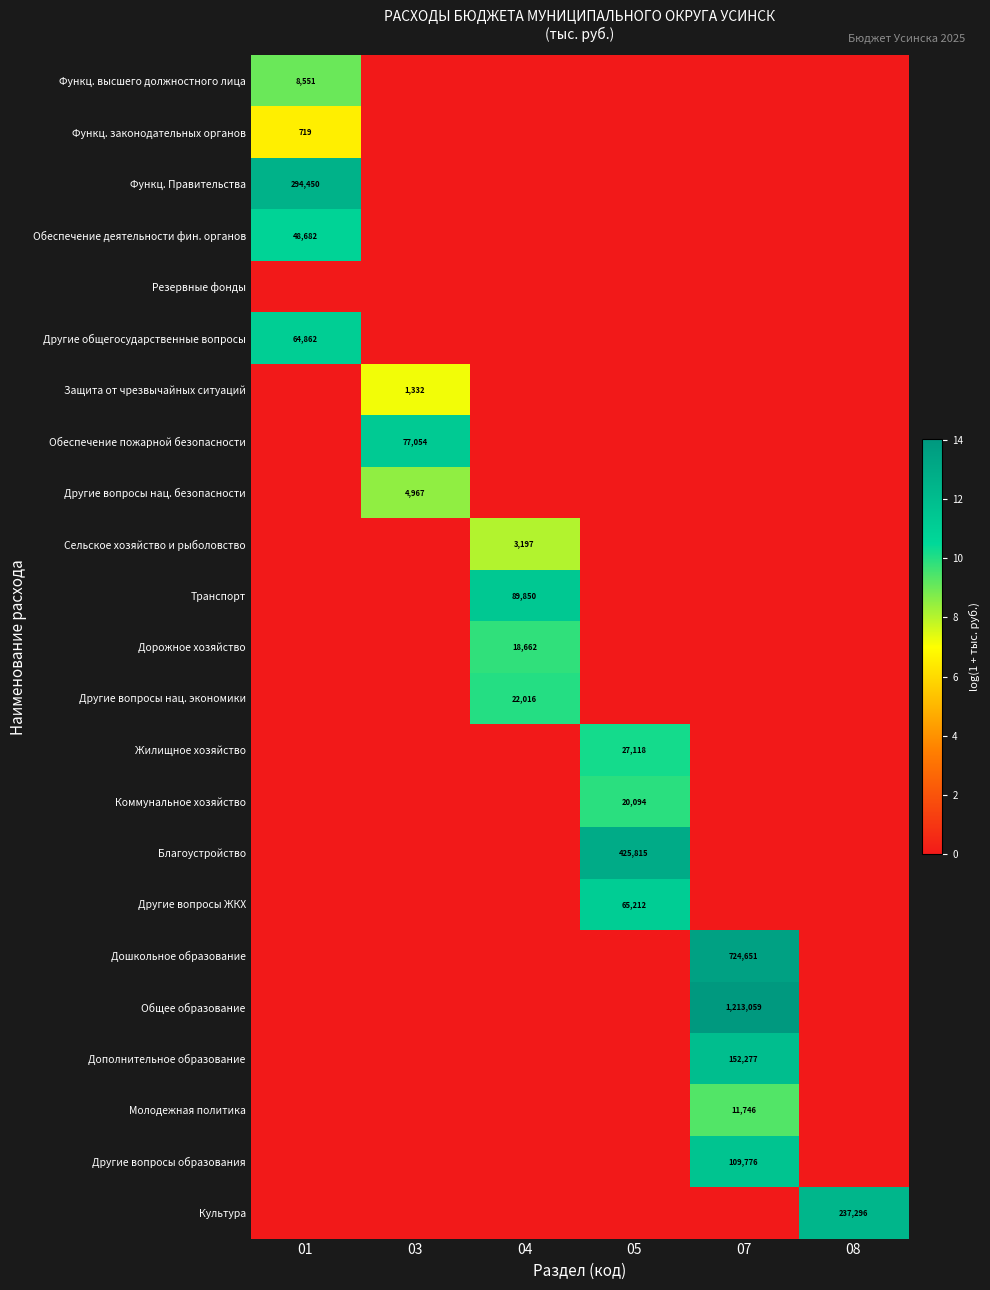

Is it true that Функц. Правительства equals 194811 at 01?

False